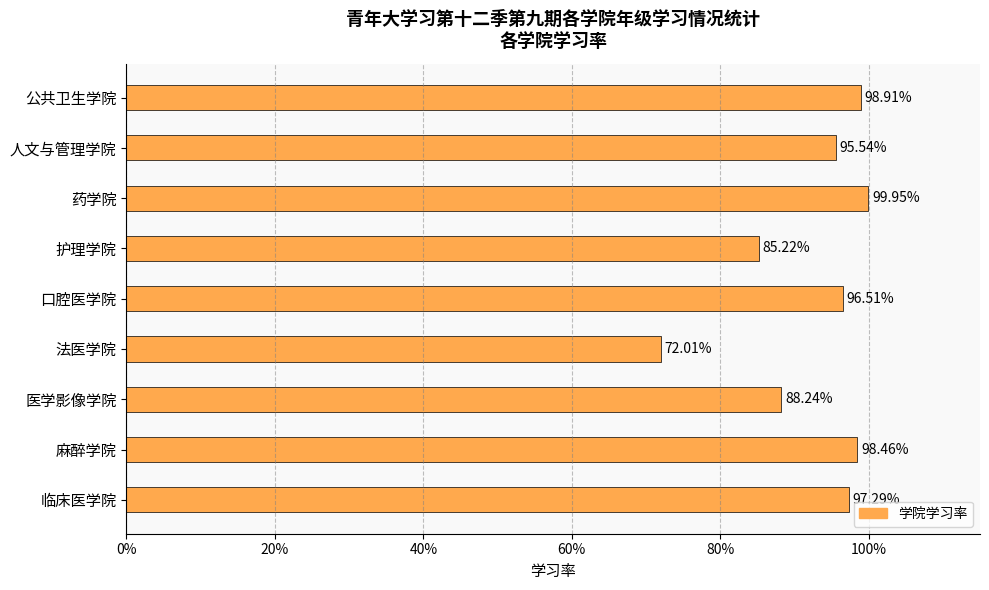

Are the bars horizontal?

Yes